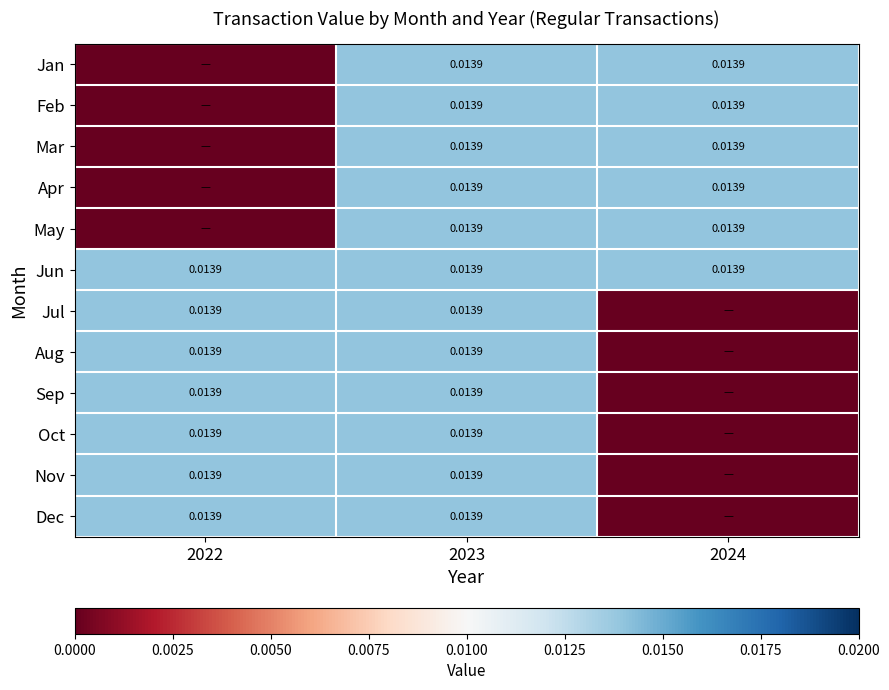

Which has a higher value, 2022 or 2023?

2023